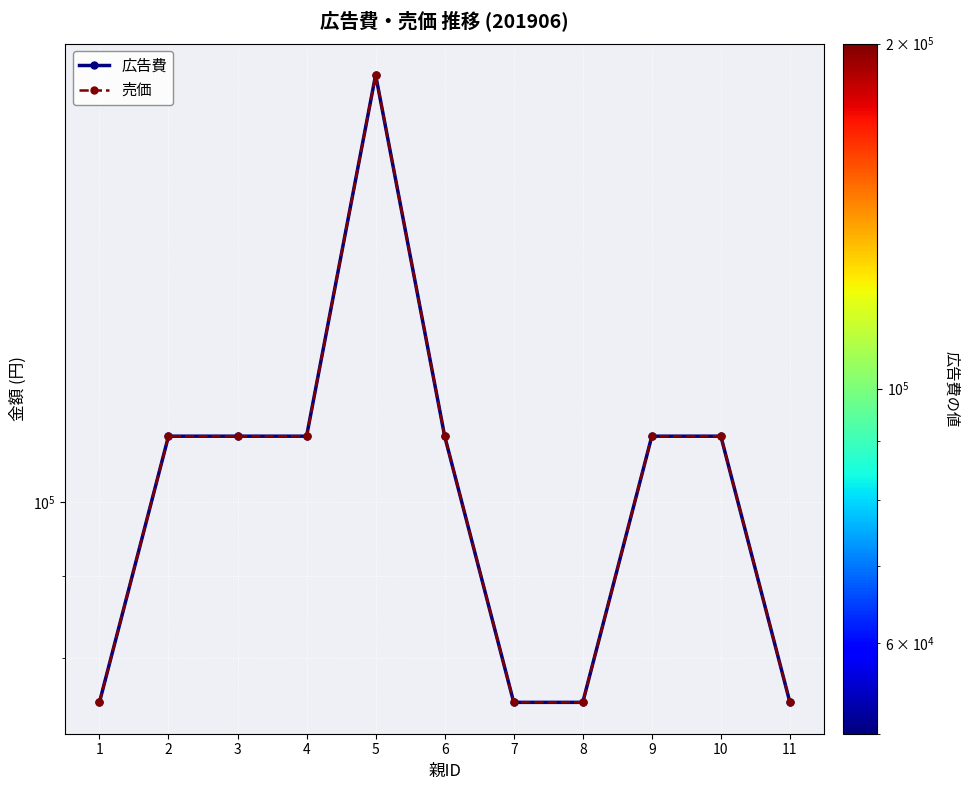

Which series has the largest total across all categories?

広告費